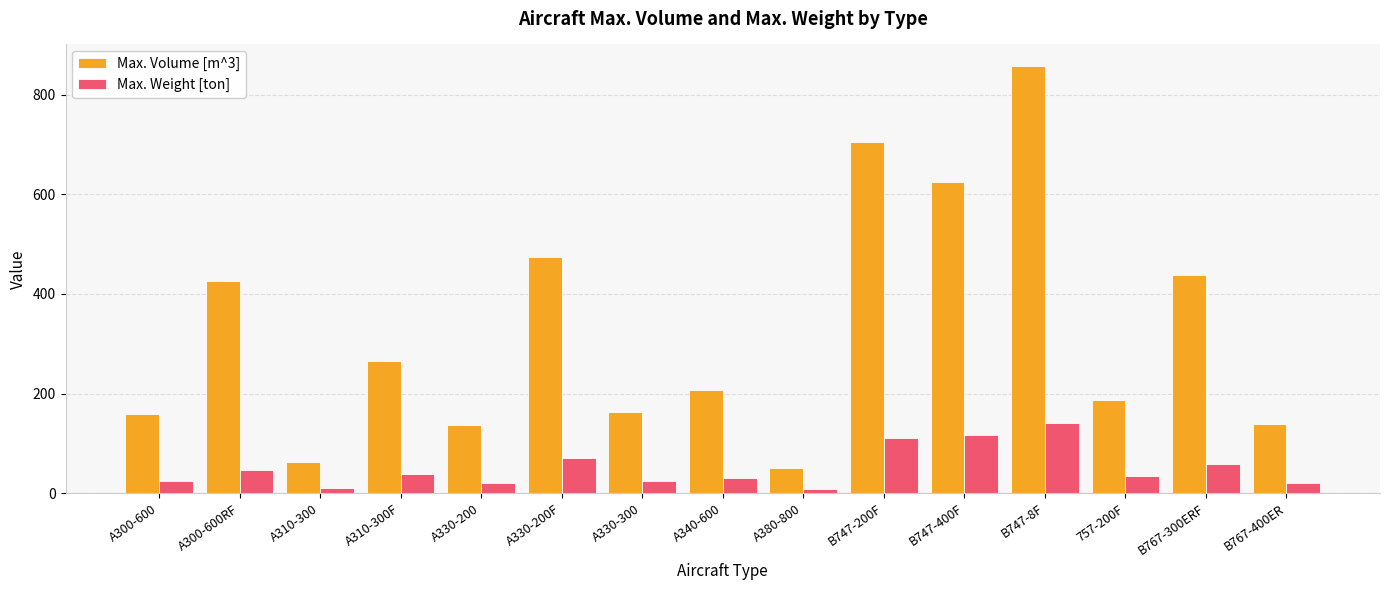

What is the difference between the highest and lowest values at 757-200F?

152.0